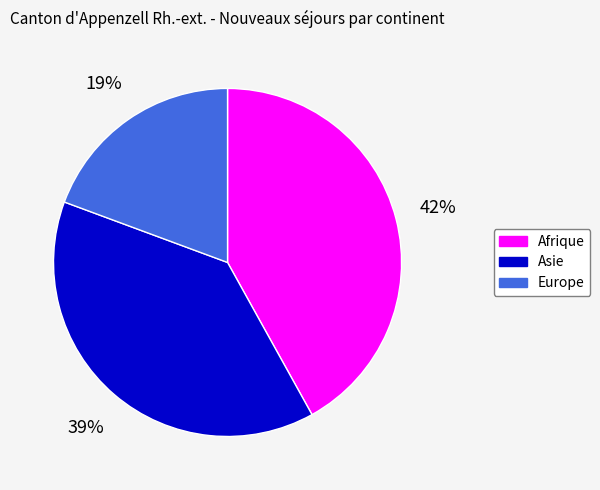

Which has a higher value, Europe or Asie?

Asie